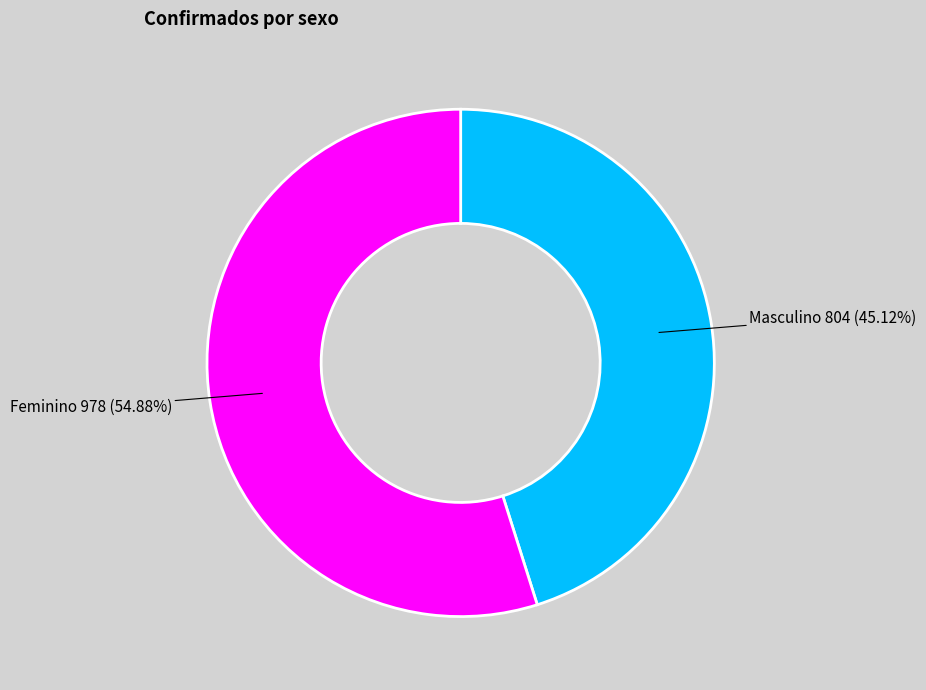

Does any single category account for the majority?

Yes